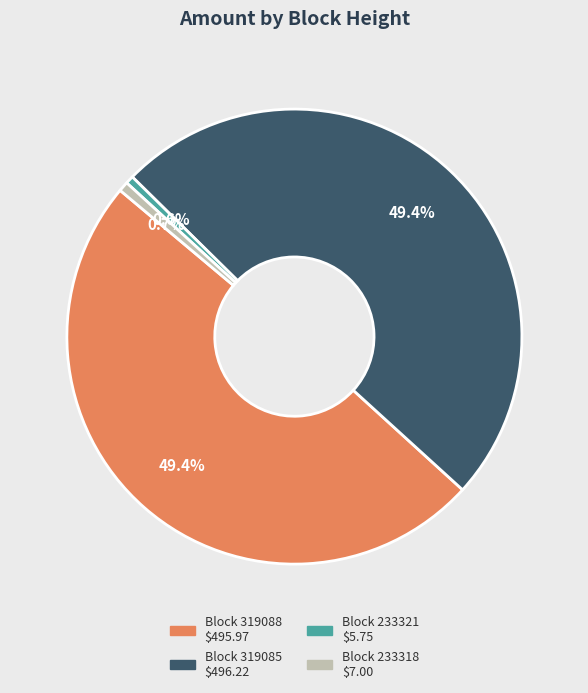

To the nearest percent, what is the average slice percentage?

25%